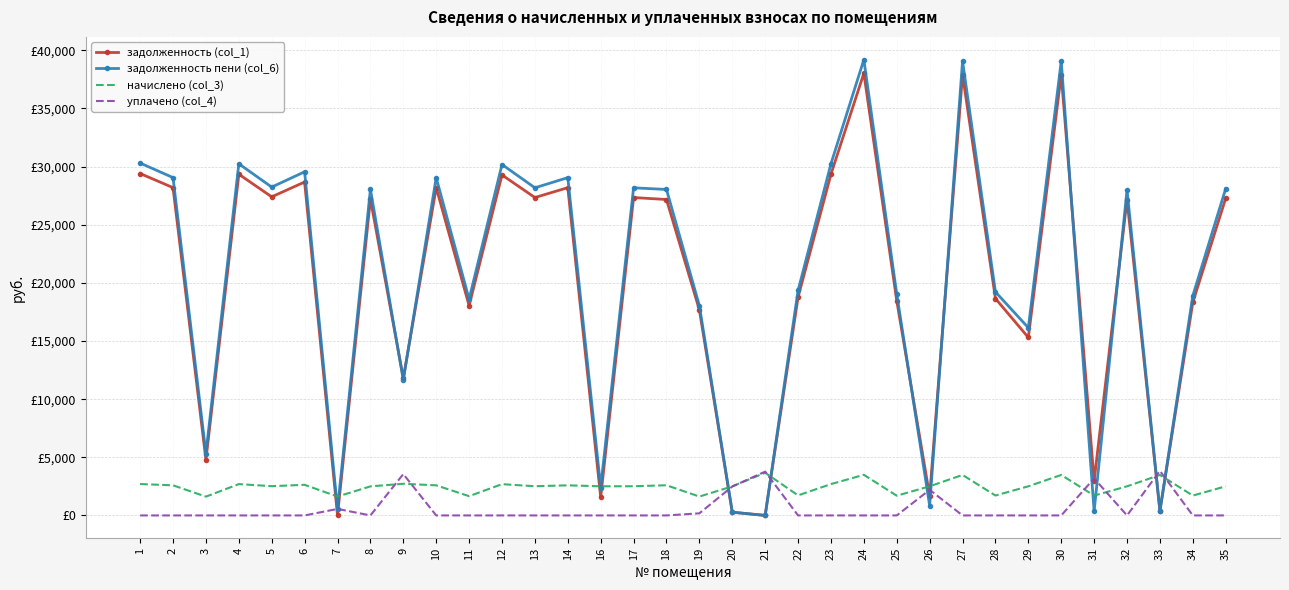

What are all the series names shown in the legend?

задолженность (col_1), задолженность пени (col_6), начислено (col_3), уплачено (col_4)